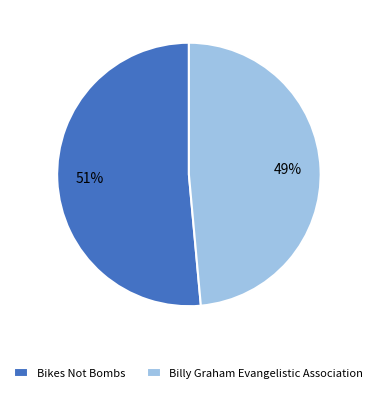

Count the number of slices in the pie.

2